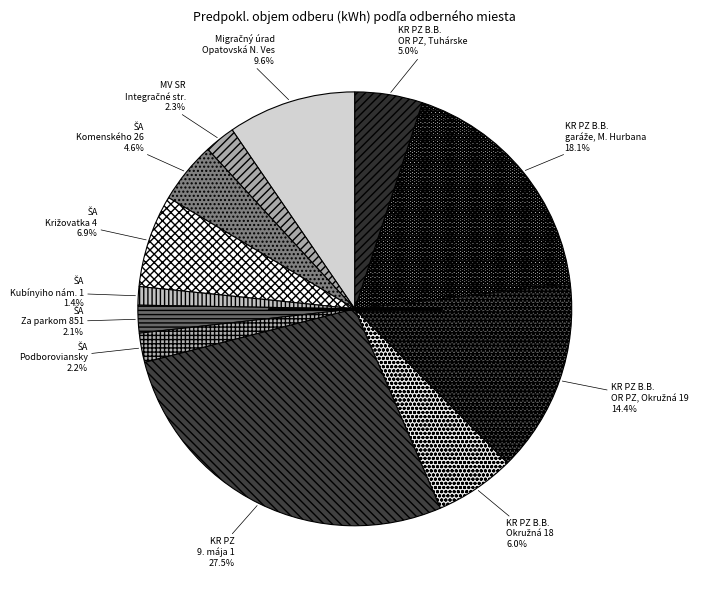

How many slices are in this pie chart?

12